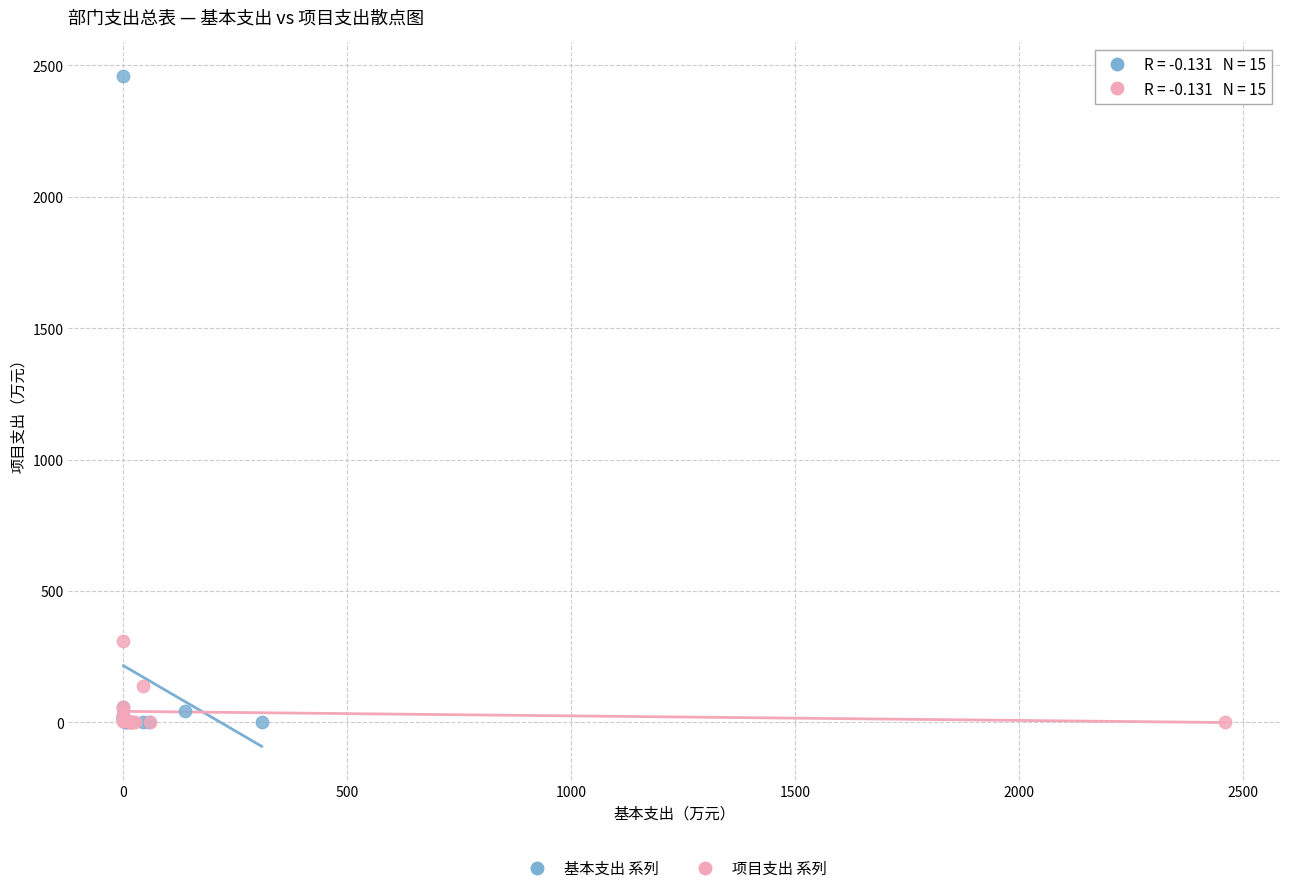

Which series reaches the maximum Y coordinate?

基本支出 系列